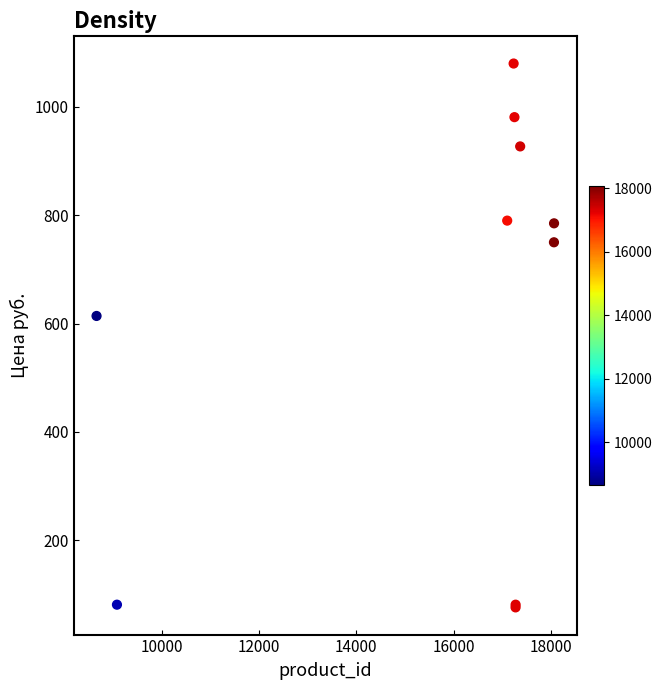

What Y value in the scatter plot is closest to 578?

614